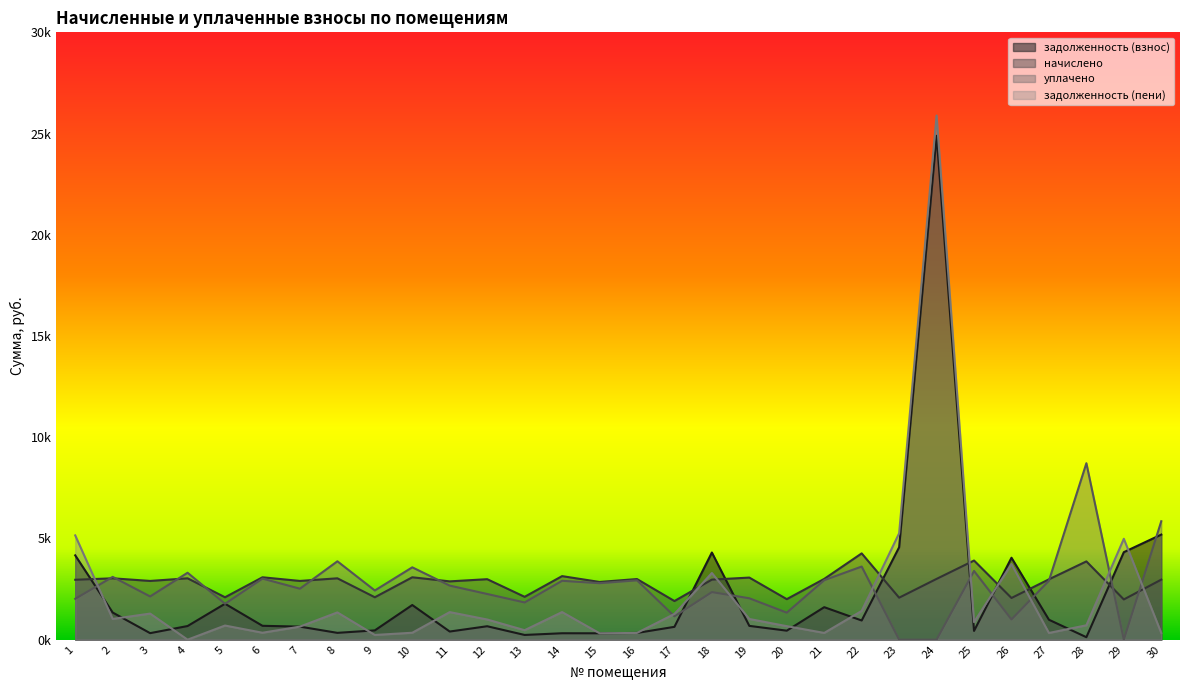

Rank the series by their maximum value, from lowest to highest.

начислено, уплачено, задолженность (взнос), задолженность (пени)